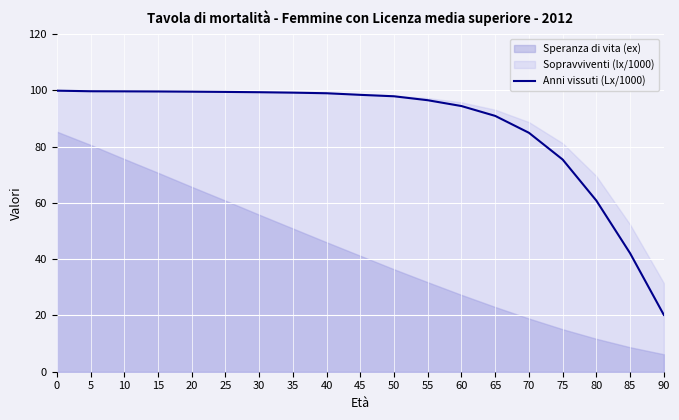

Does the chart display data point markers on the line(s)?

No